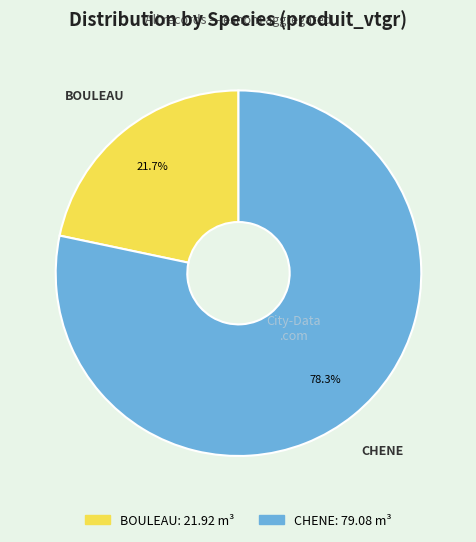

Does any single category account for the majority?

Yes